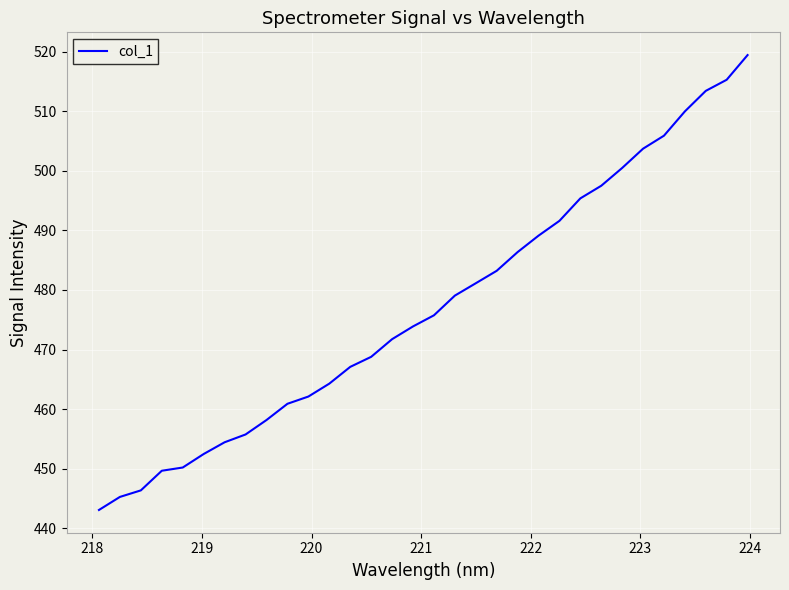

What is the maximum value shown in the chart?

519.5